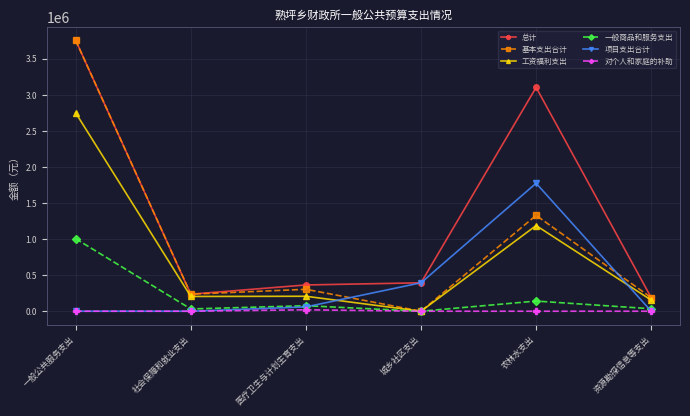

Is it true that 工资福利支出 equals 204585.2 at 社会保障和就业支出?

True